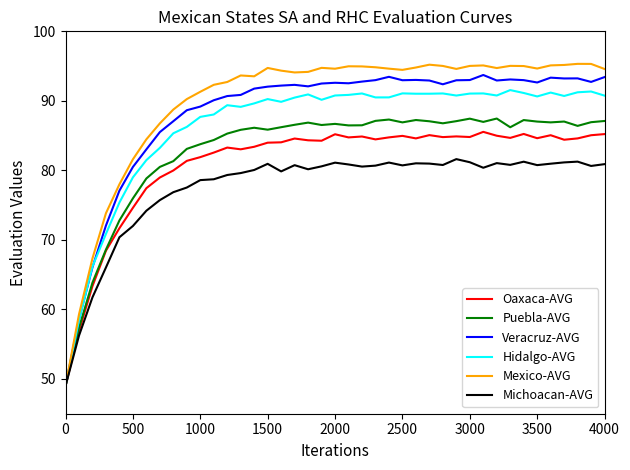

Which series has the largest range (max minus min)?

Mexico-AVG